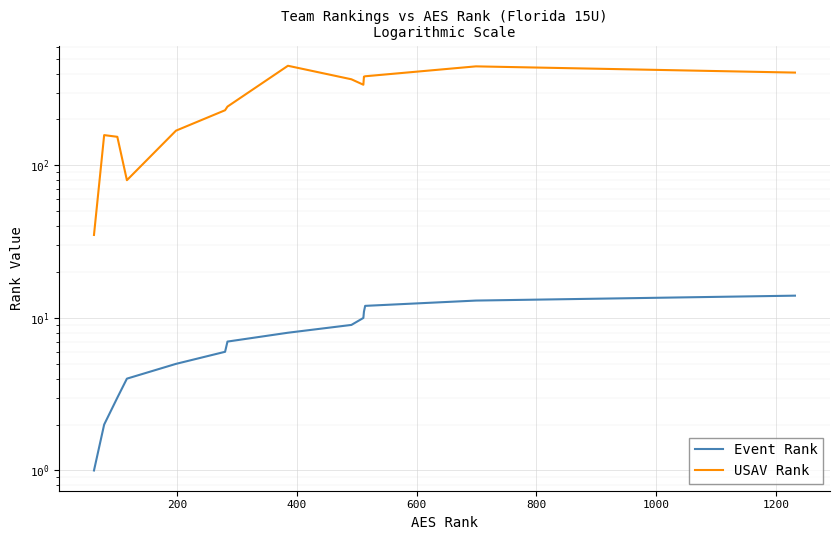

Is it true that USAV Rank equals 125 at 1200?

False